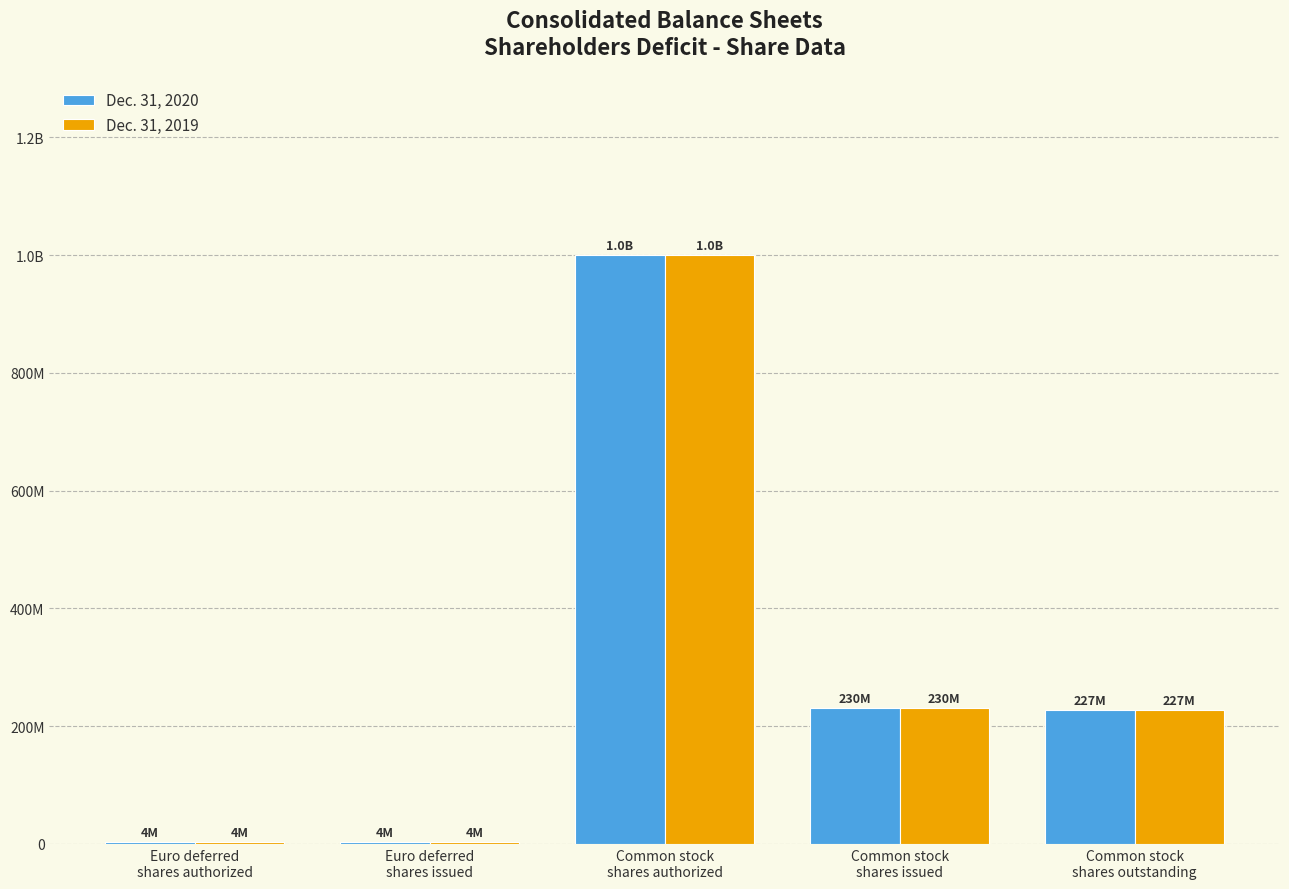

What are all the series names shown in the legend?

Dec. 31, 2020, Dec. 31, 2019